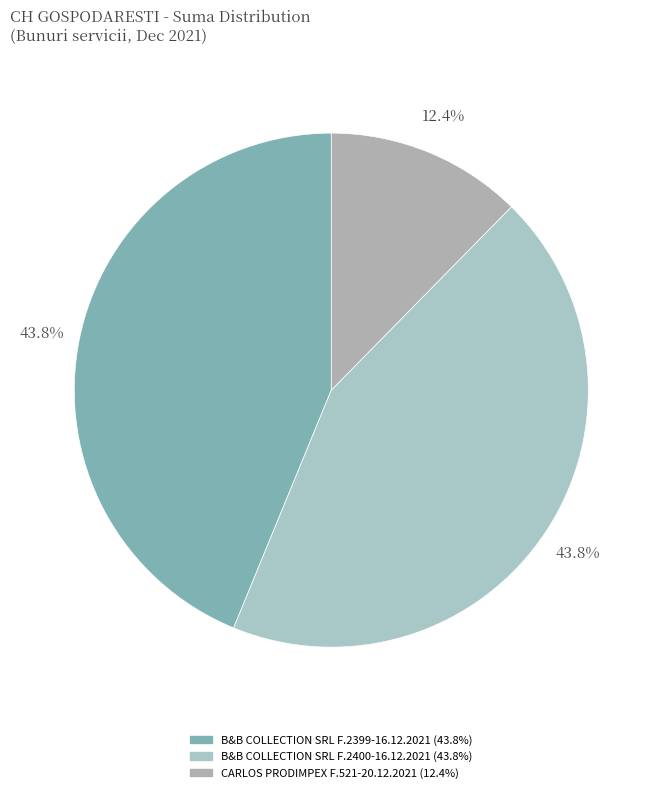

What is the largest slice in the pie chart?

B&B COLLECTION SRL F.2400-16.12.2021